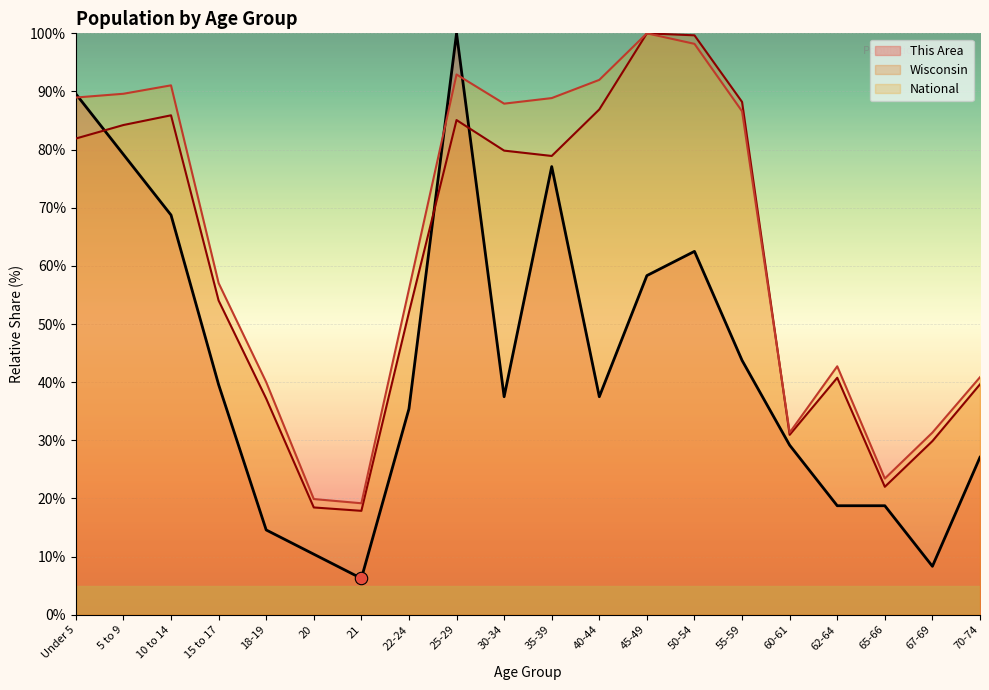

What are all the series names shown in the legend?

This Area, Wisconsin, National